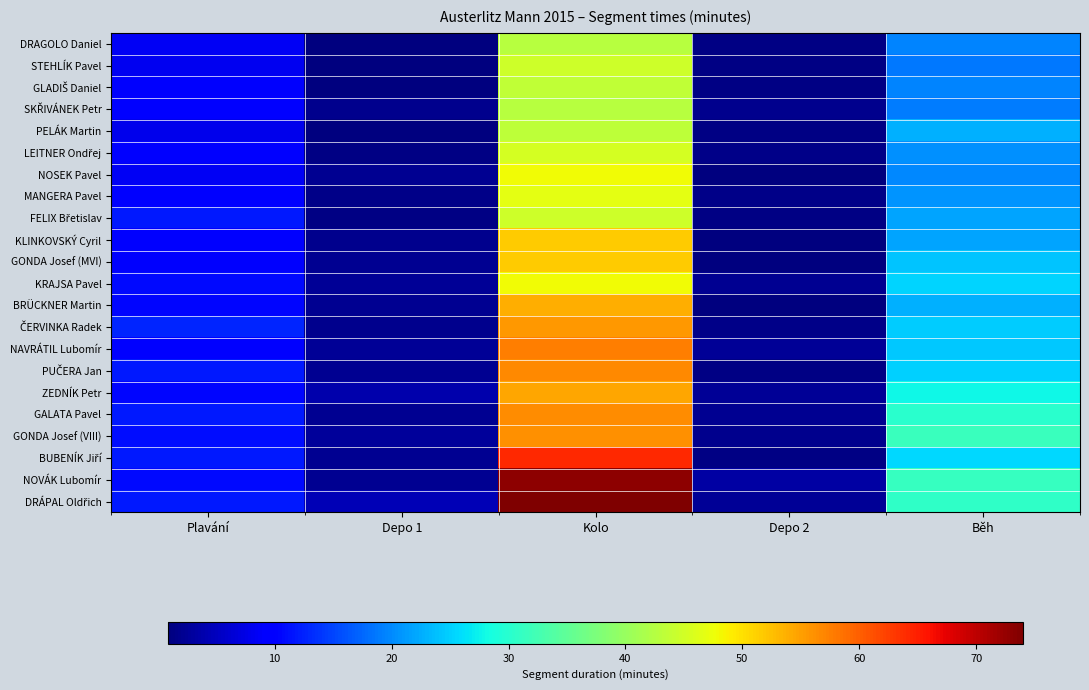

At which category is the sum across all series the highest?

Kolo